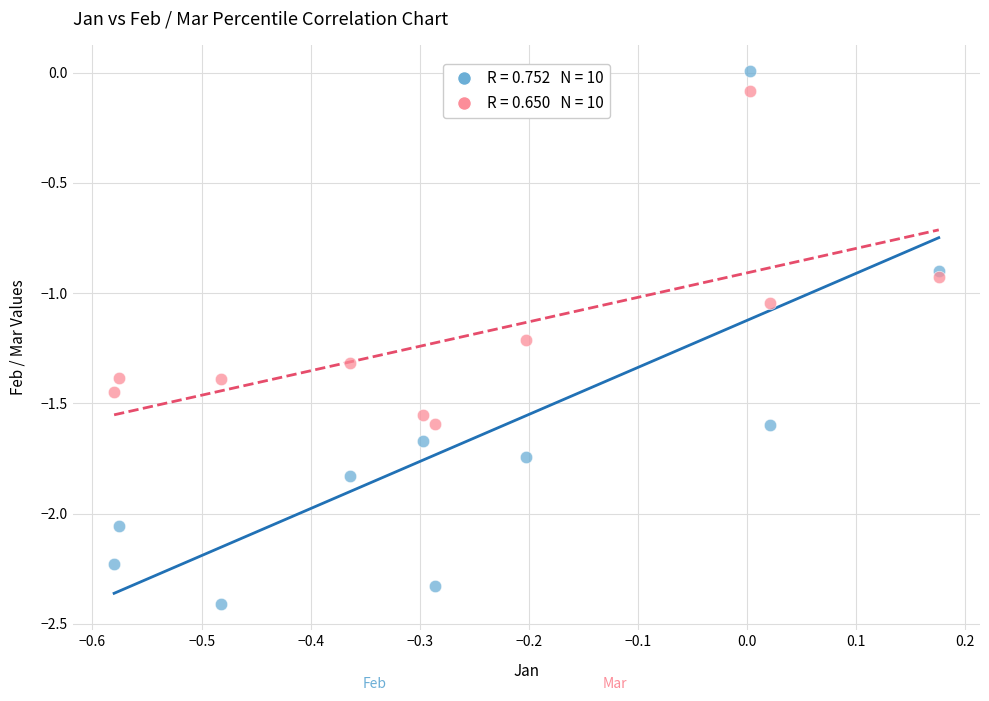

Across all data points, what is the range of X values (max minus min)?

0.8